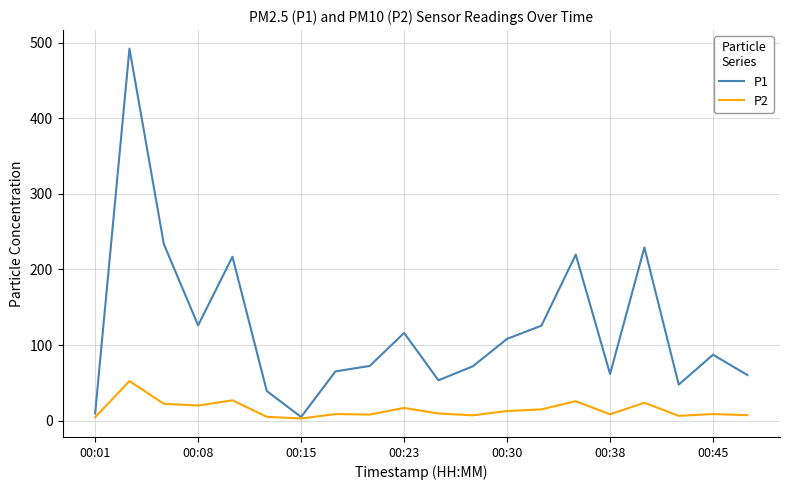

Which series has the largest range (max minus min)?

P1